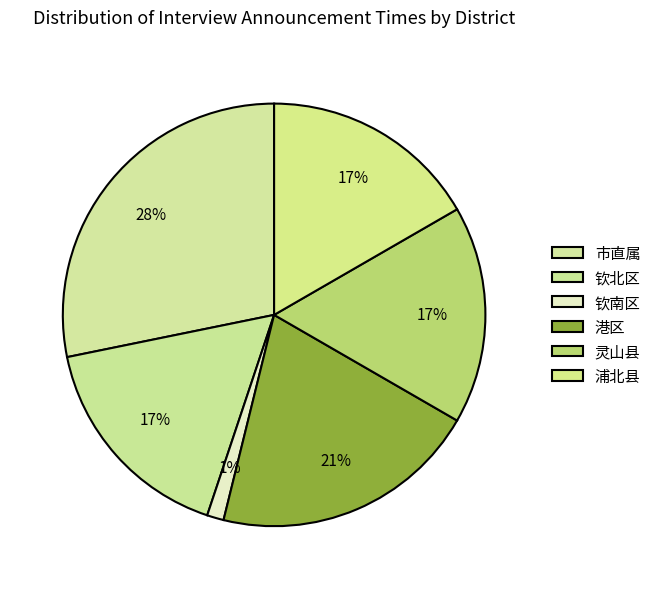

How many segments does this pie chart have?

6